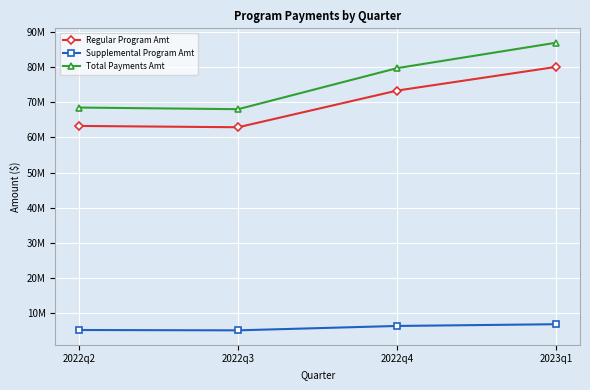

Is this an area chart (filled region under the line)?

No